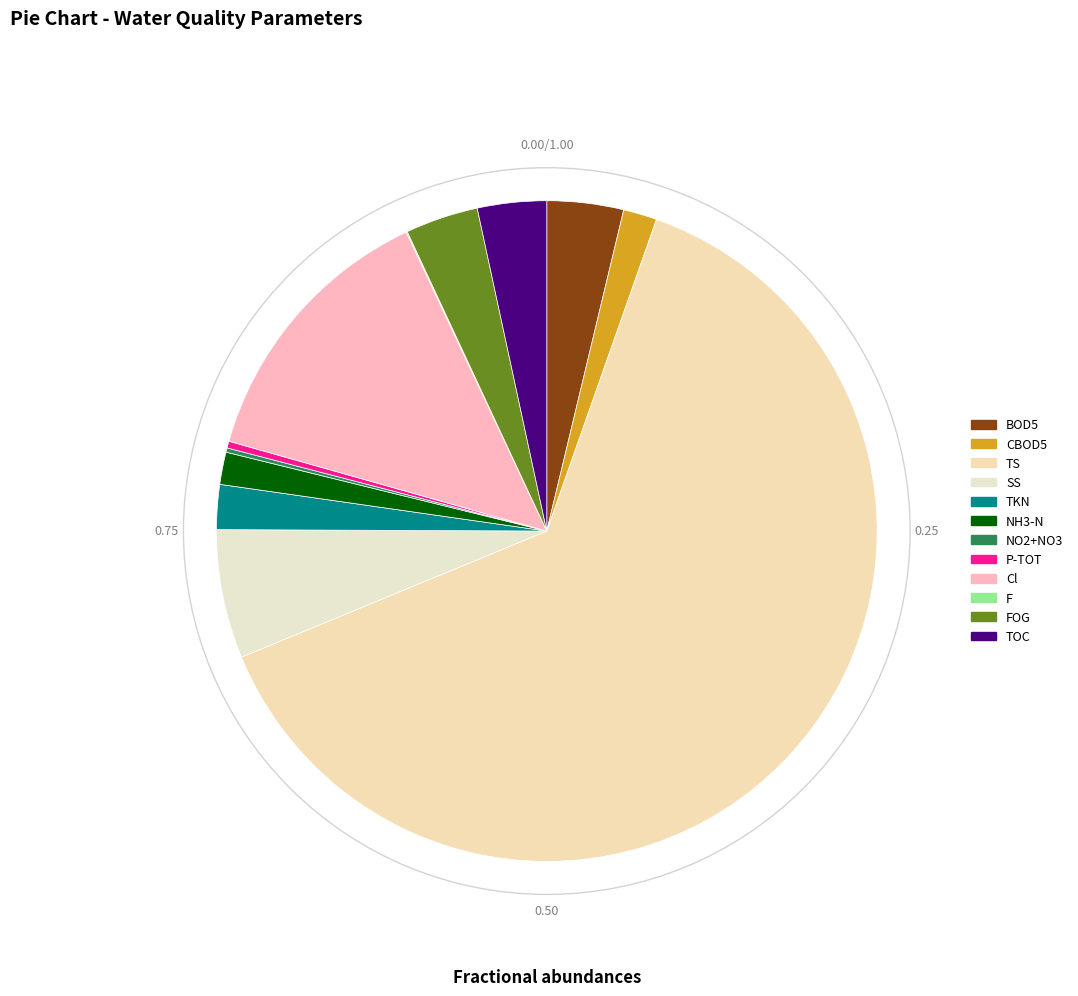

True or false: NH3-N accounts for 2% of the total.

True